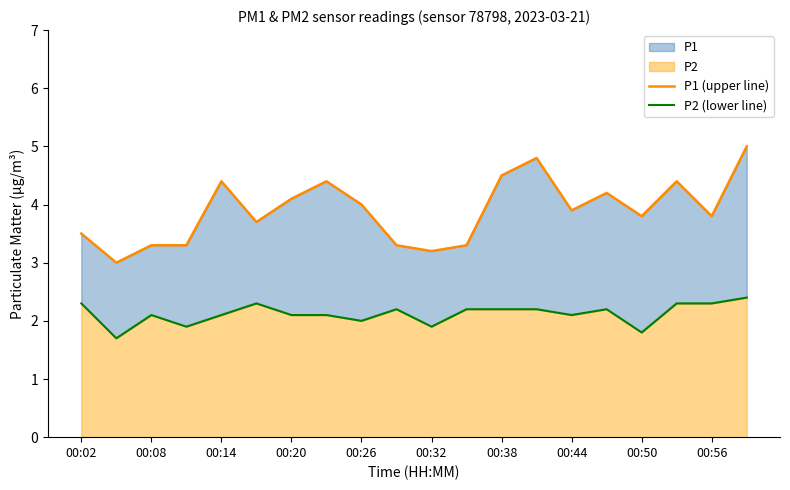

Count the number of categories in the chart.

20